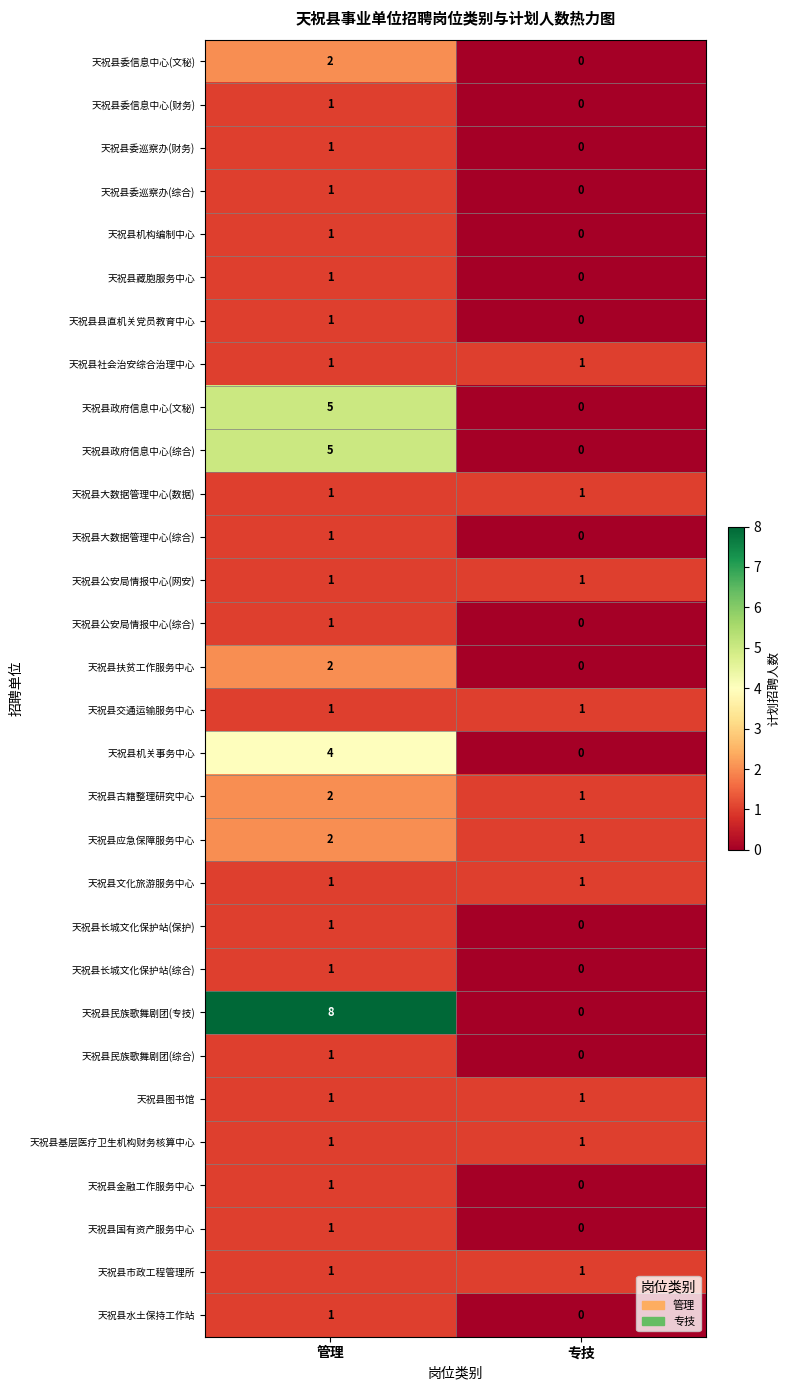

Where is 天祝县委巡察办(财务) nearest to the value 0?

专技